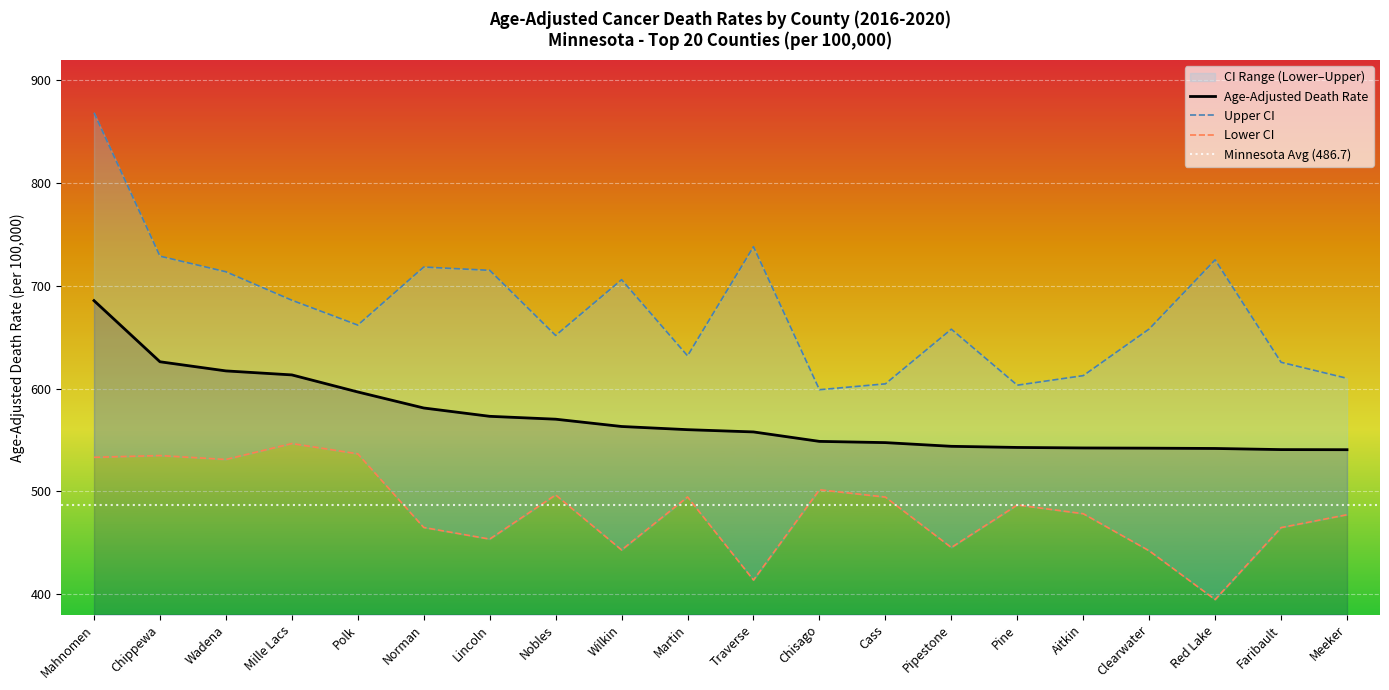

Where is Lower CI (Rate) nearest to the value 470?

Norman